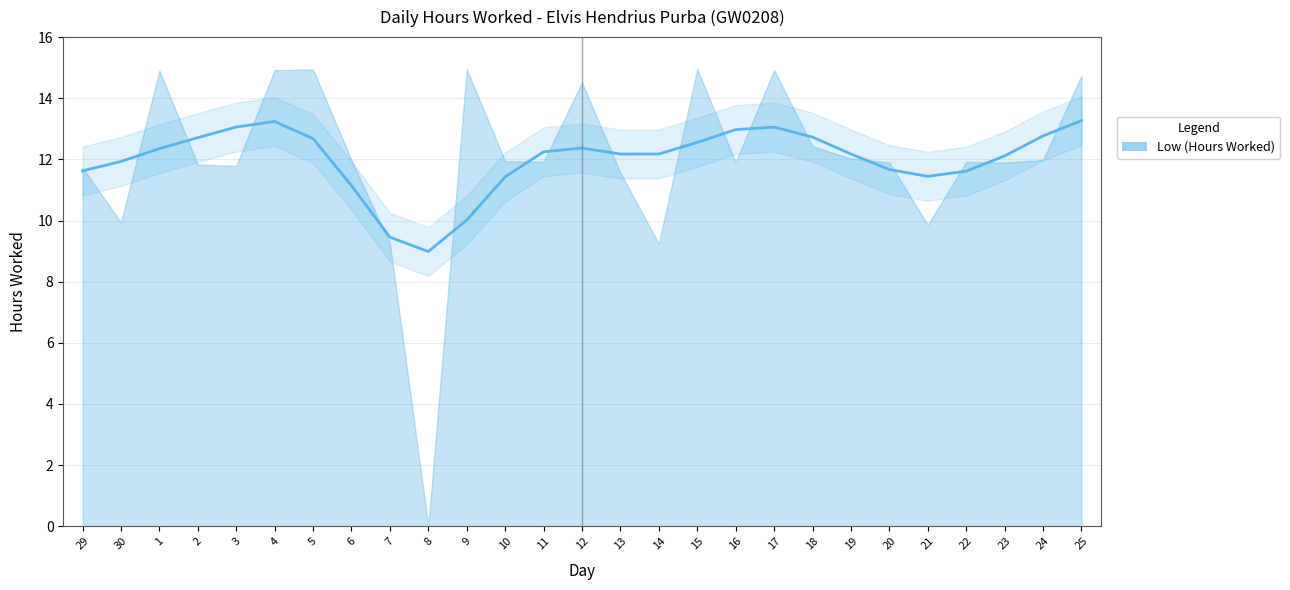

What position from the left is 25?

27